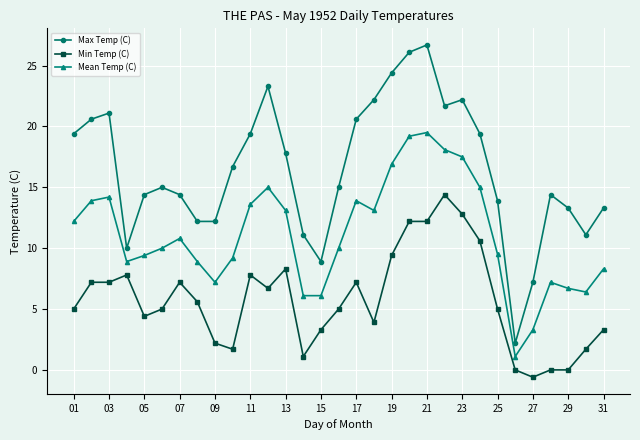

Which series has the widest spread of values?

Max Temp (C)